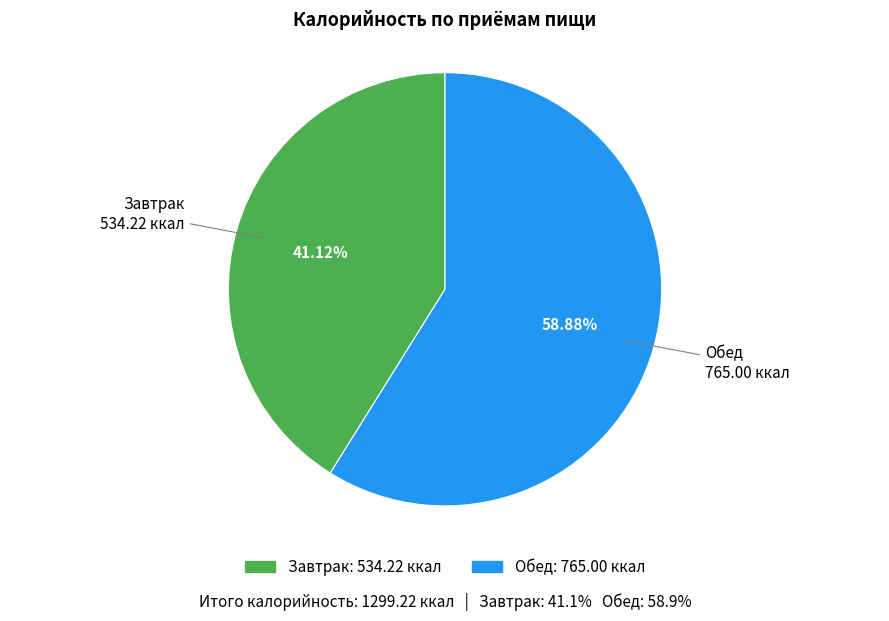

What is the total percentage of Обед and Завтрак?

100.0%